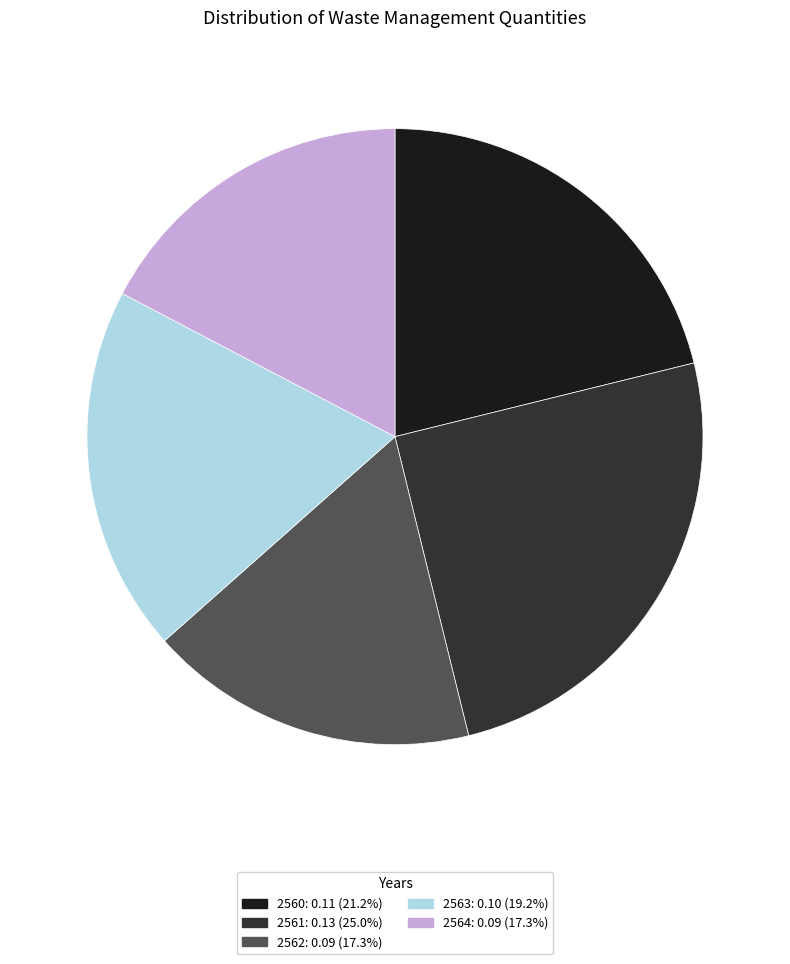

Which slice is the largest?

2561